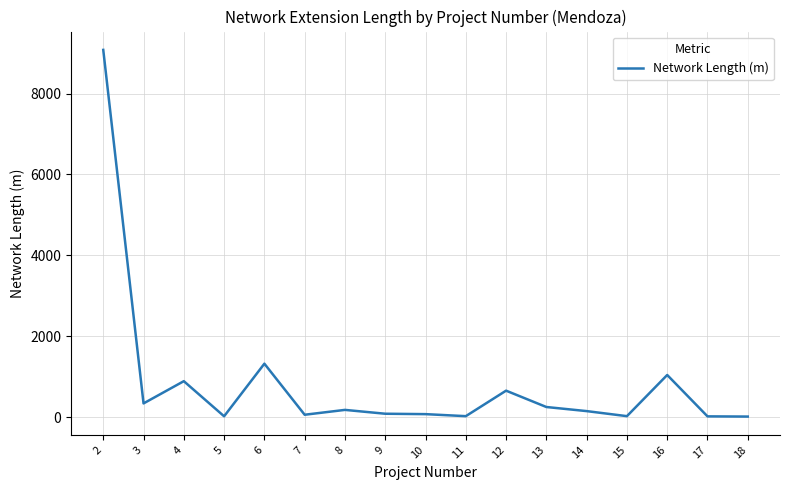

What value does the data have at 12?

655.4